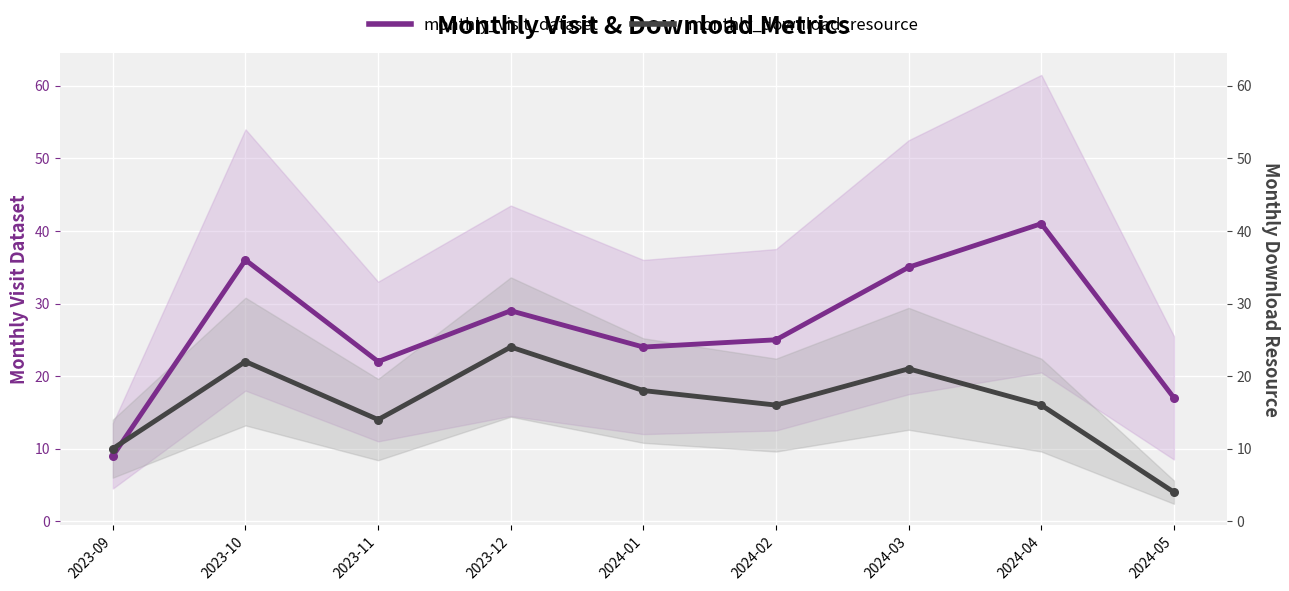

Which series contains the highest Y value?

monthly_visit_dataset